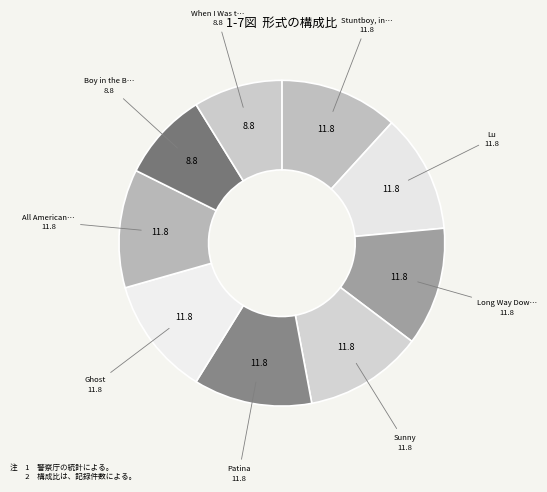

How many segments does this pie chart have?

9